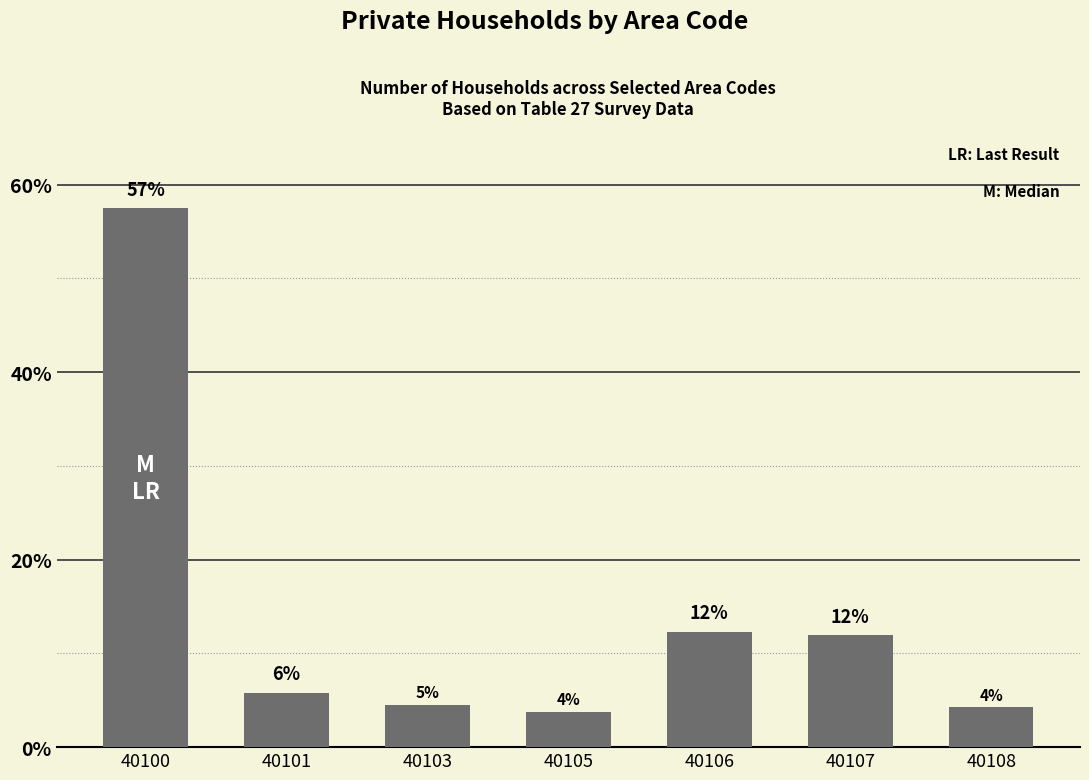

What is the difference between the second highest and minimum values?

8.6